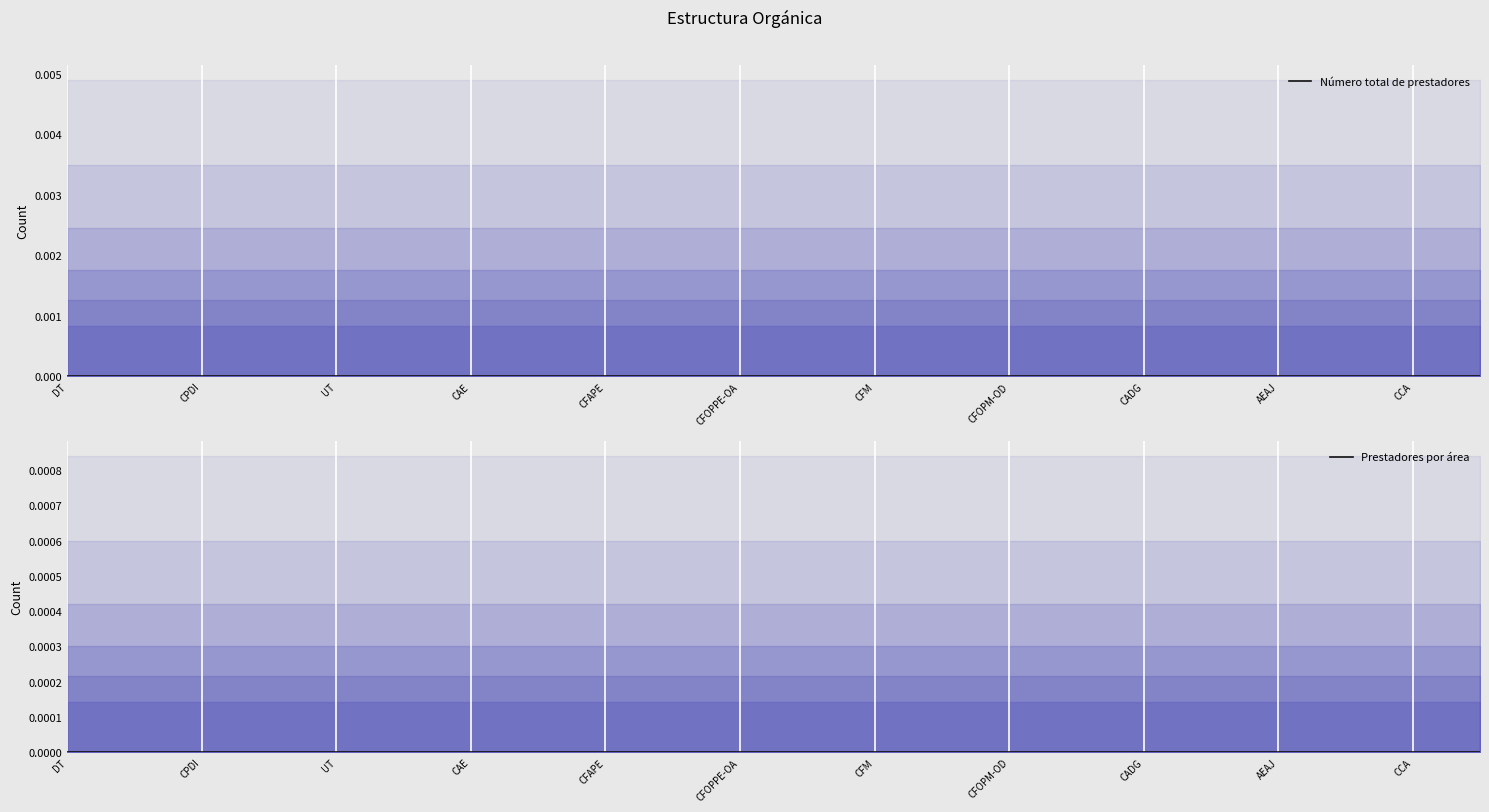

Which has a higher value, CAE or CFAPE?

CAE